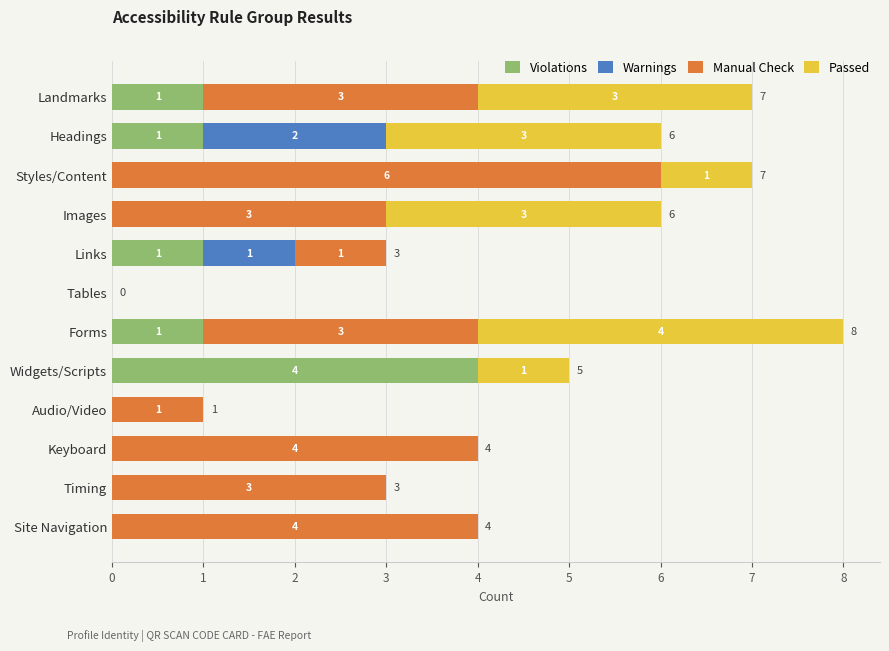

At which category is the sum across all series the highest?

Forms